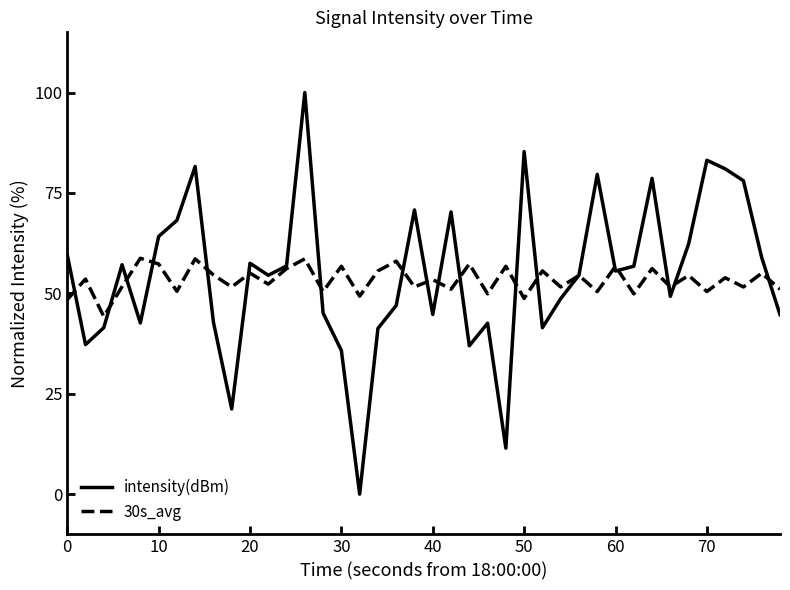

Which series has the widest spread of values?

intensity(dBm)